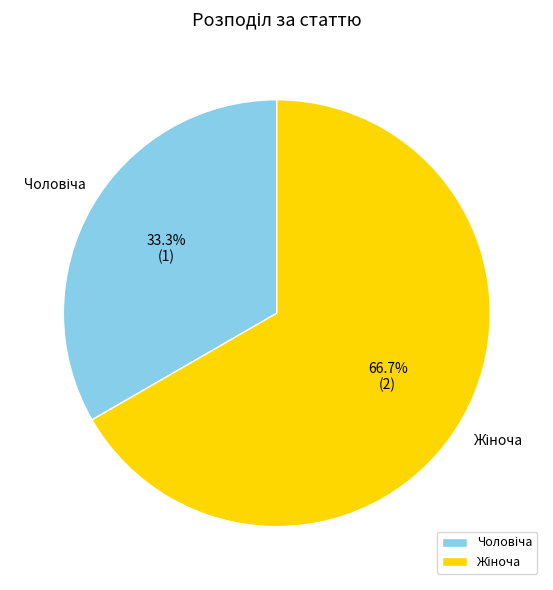

How many segments does this pie chart have?

2